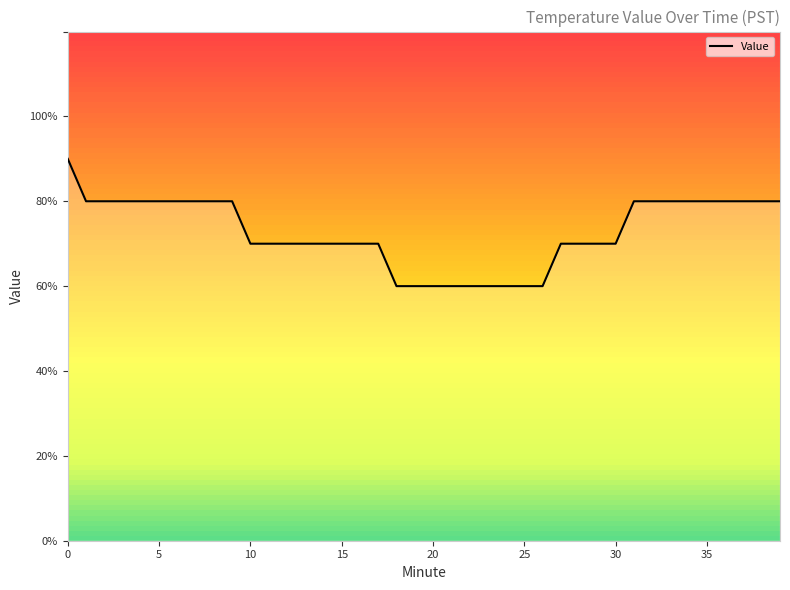

What is the greatest value displayed?

0.9